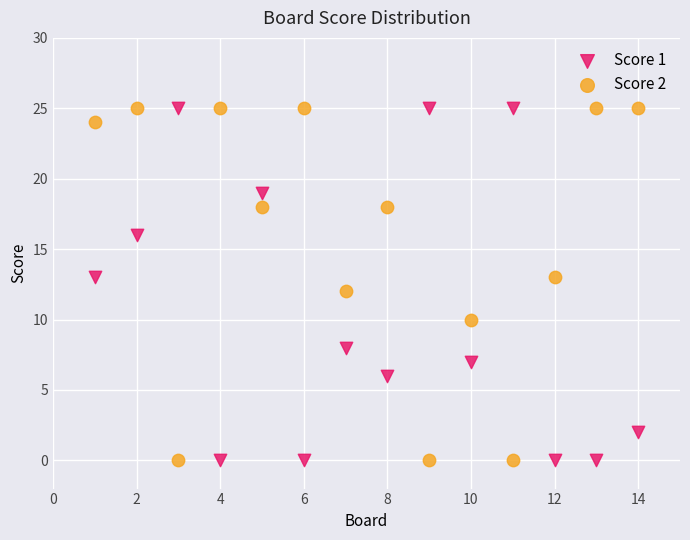

What is the X range (max minus min) for the scatter plot?

13